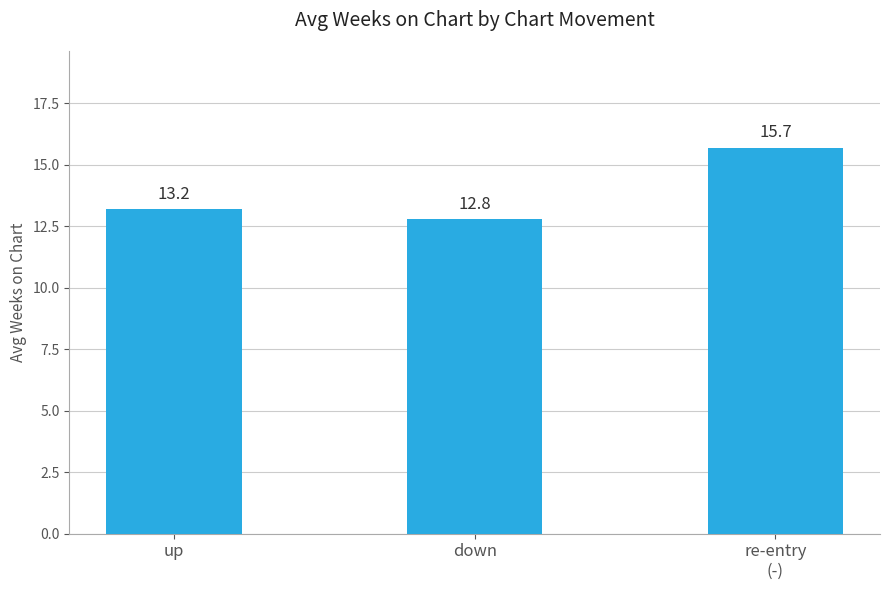

The value at re-entry
(-) is 15.7. True or false?

True